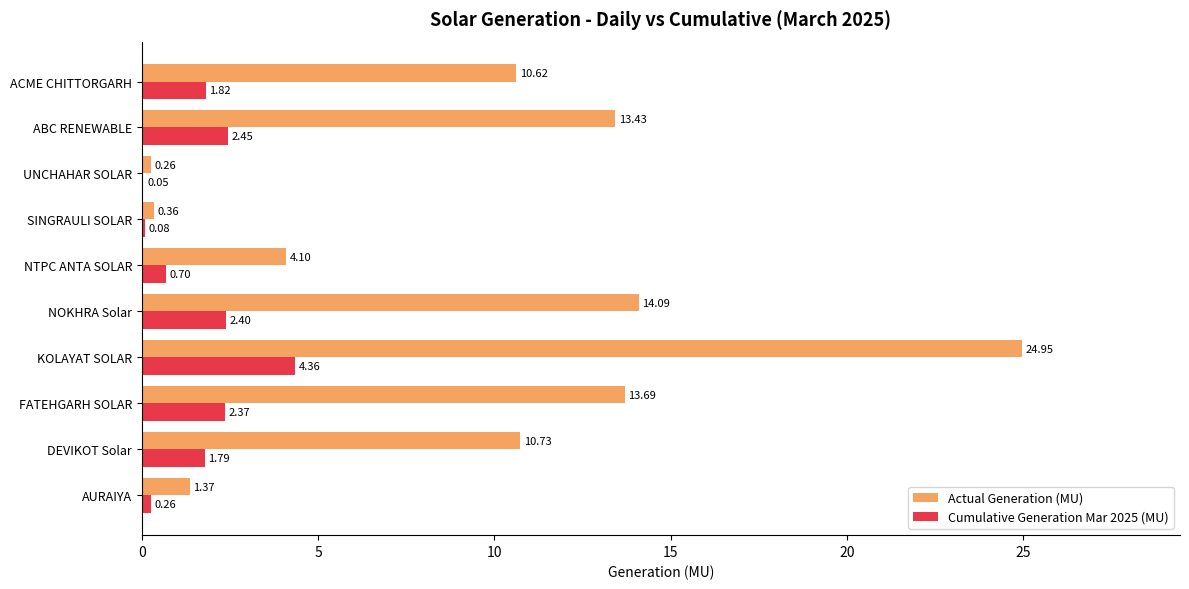

At which category is the sum across all series the highest?

KOLAYAT SOLAR